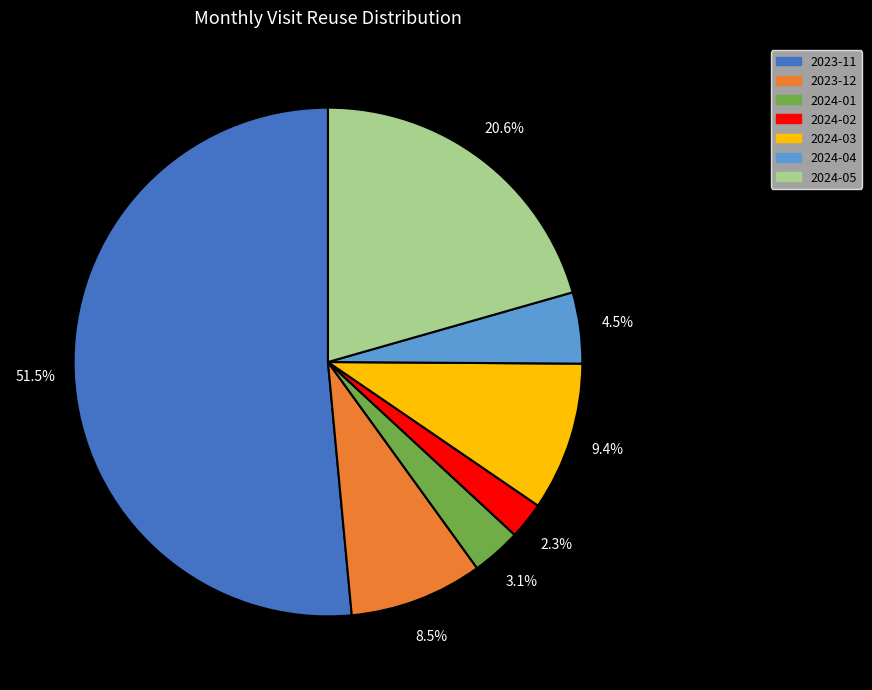

Rank the categories by value from highest to lowest.

2023-11, 2024-05, 2024-03, 2023-12, 2024-04, 2024-01, 2024-02